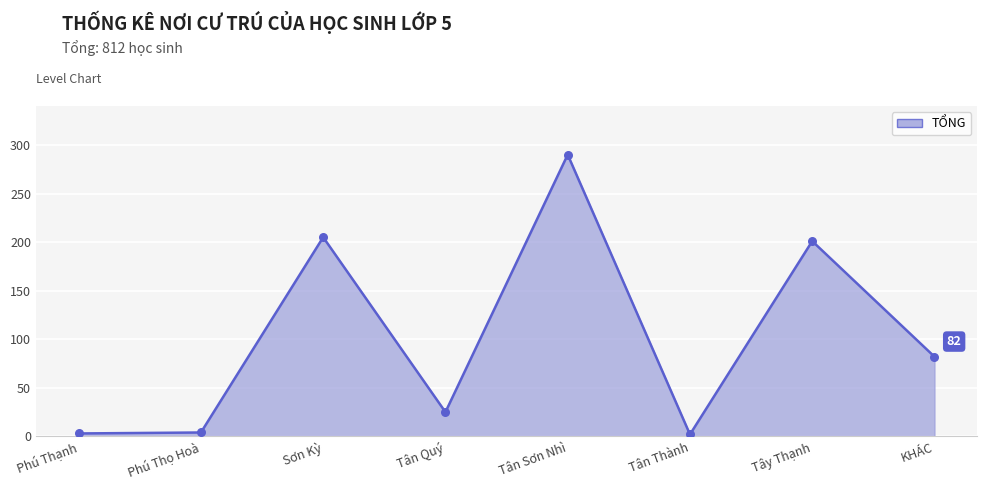

Which has a higher value, KHÁC or Phú Thạnh?

KHÁC